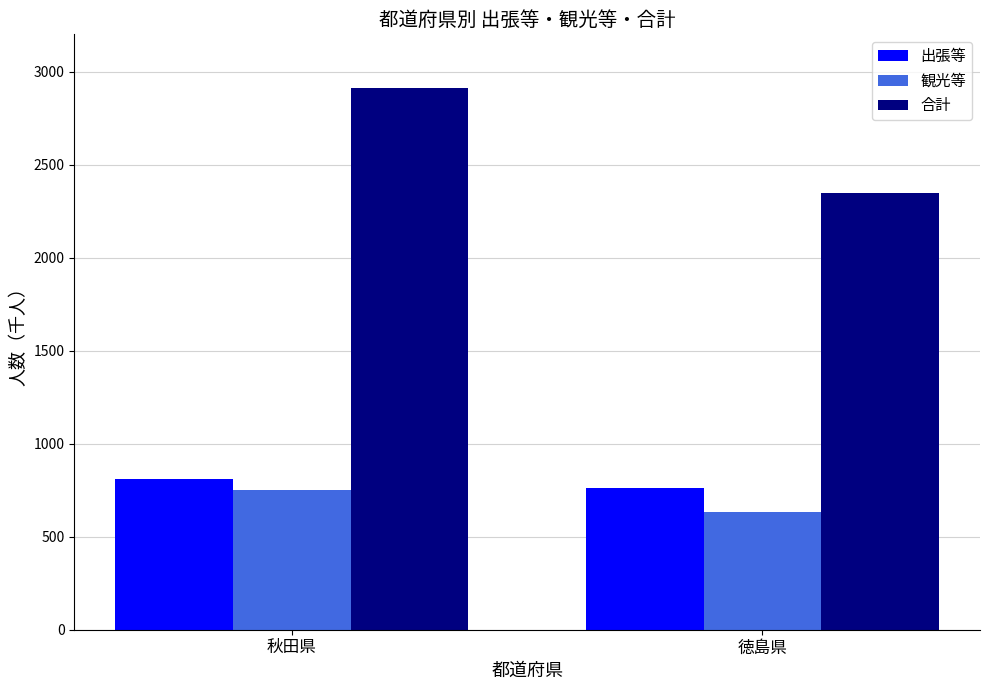

List the labels in order of 観光等 value, largest first.

秋田県, 徳島県